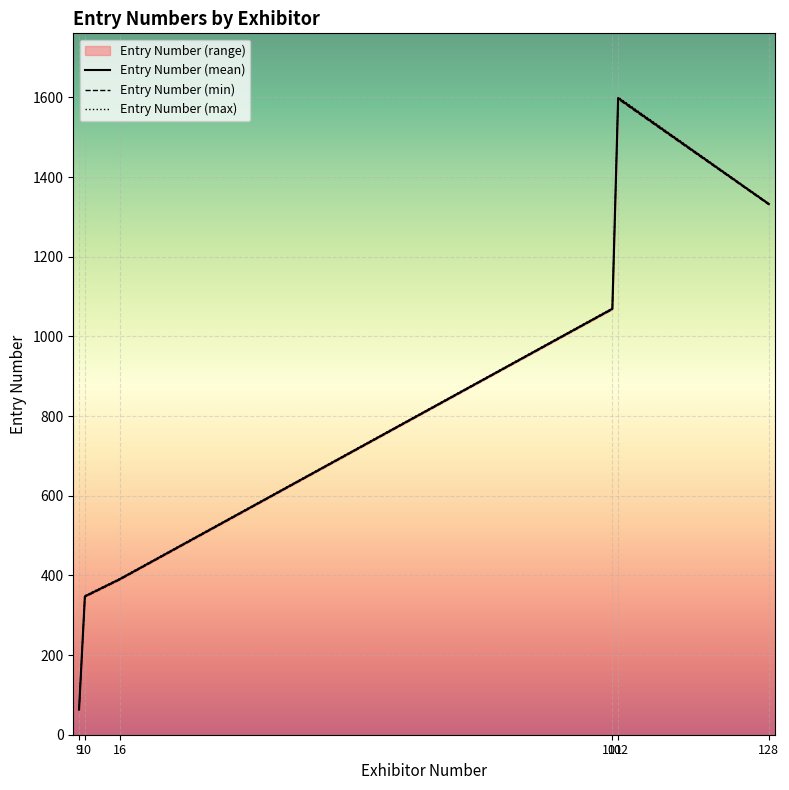

Rank the series at 10 from lowest to highest value.

Entry Number (min), Entry Number (mean), Entry Number (max)